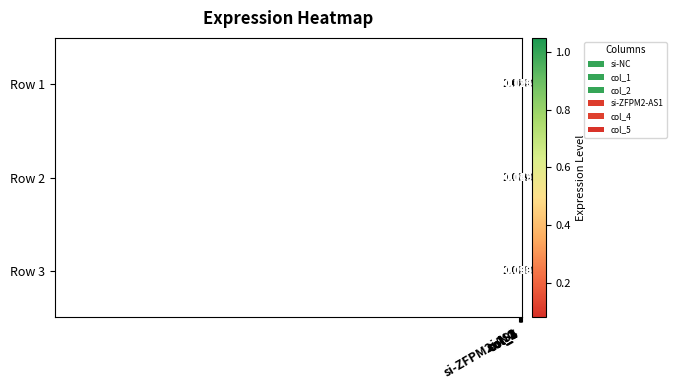

Between si-ZFPM2-AS1 and col_2, which is larger?

col_2